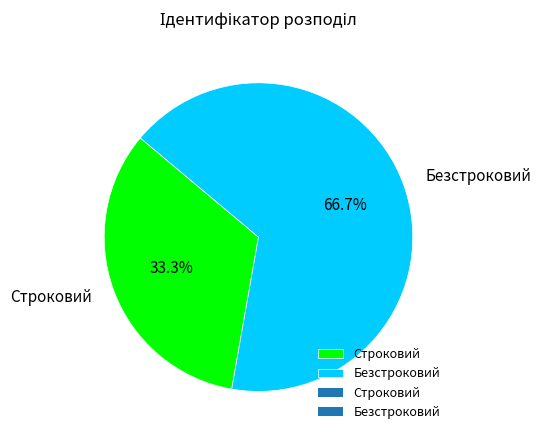

How much of the chart is everything except Безстроковий?

33.3%